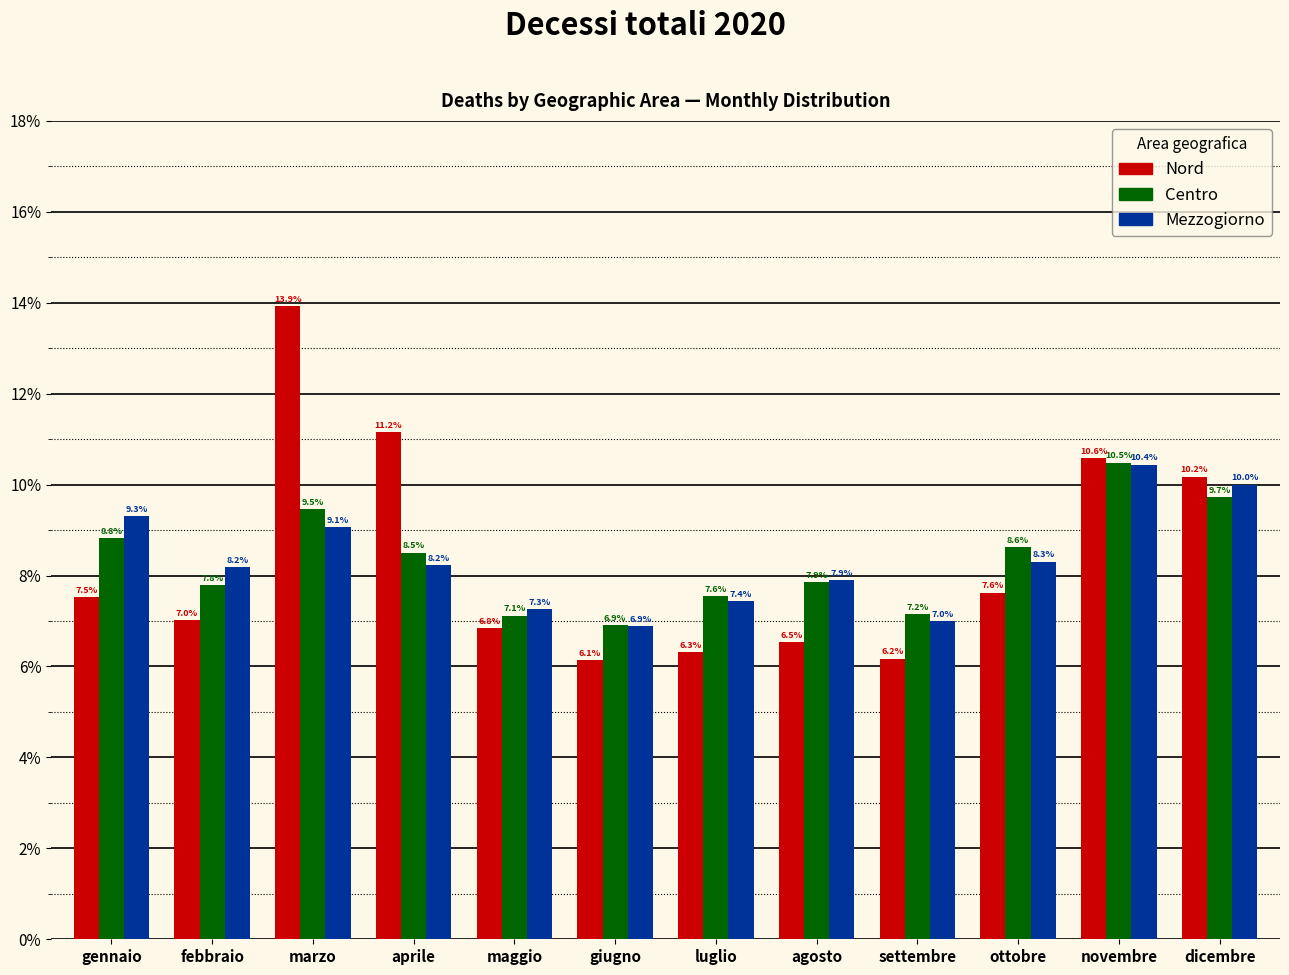

Reading left to right, transcribe all the data shown in this chart.

Nord: 7.5	7.0	13.9	11.2	6.8	6.1	6.3	6.5	6.2	7.6	10.6	10.2
Centro: 8.8	7.8	9.5	8.5	7.1	6.9	7.6	7.9	7.2	8.6	10.5	9.7
Mezzogiorno: 9.3	8.2	9.1	8.2	7.3	6.9	7.4	7.9	7.0	8.3	10.4	10.0